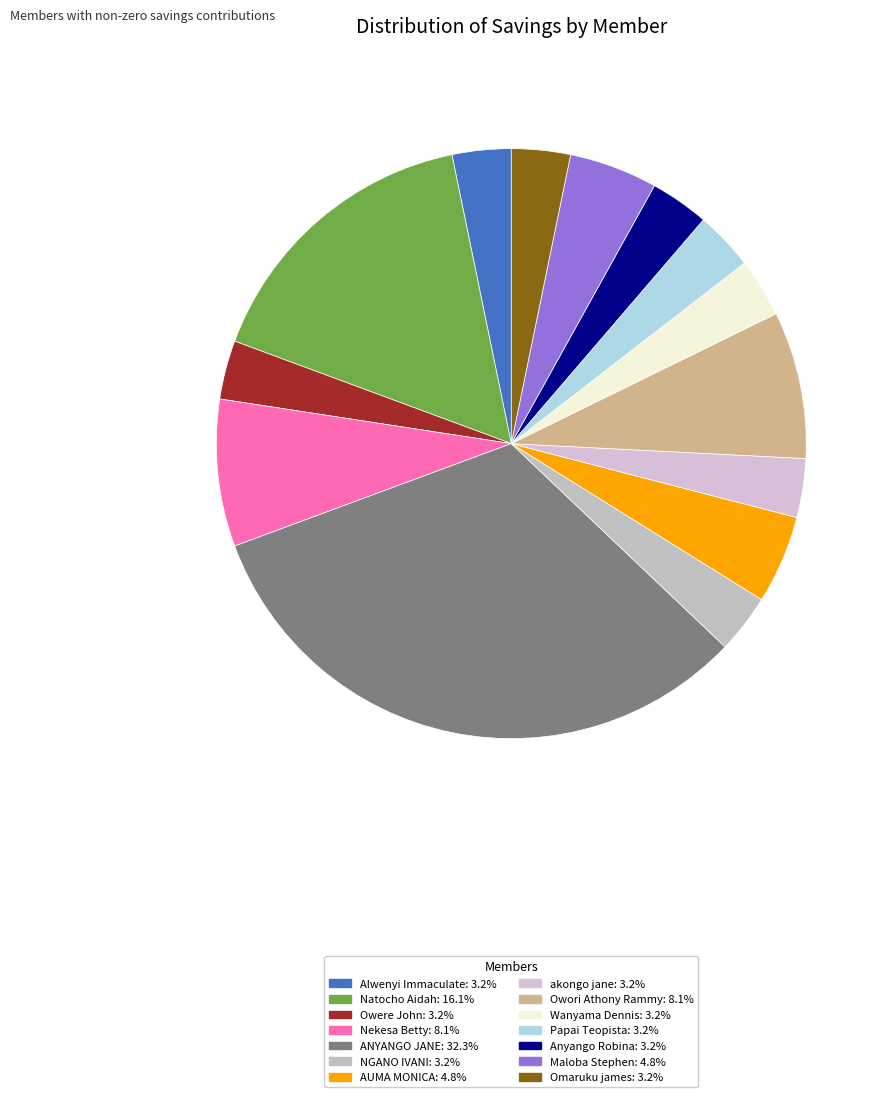

Is it true that Wanyama Dennis is 3% of the pie?

True